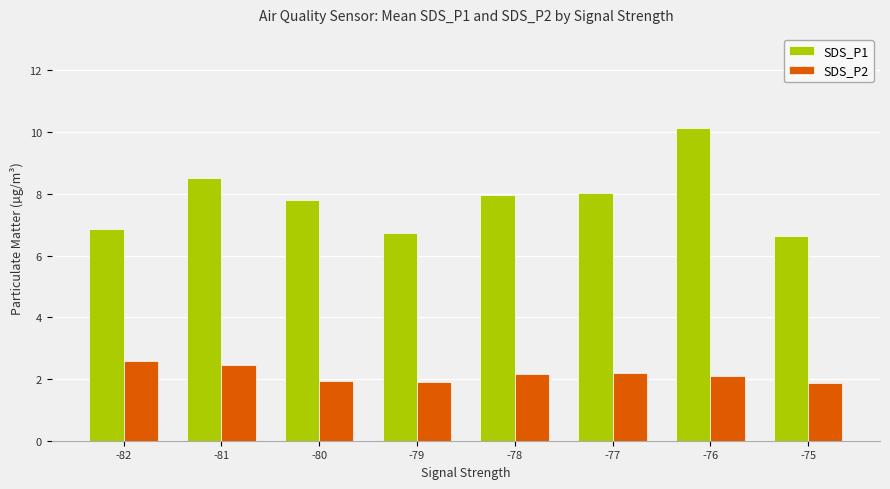

At which label does SDS_P2 first exceed 2?

-82